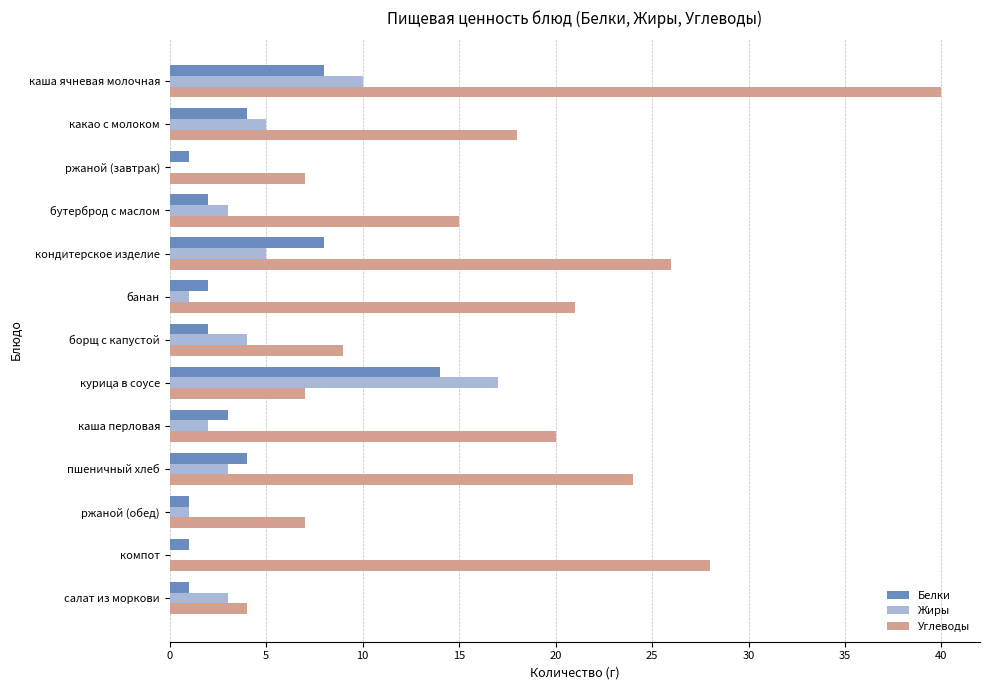

Which series has the widest spread of values?

Углеводы